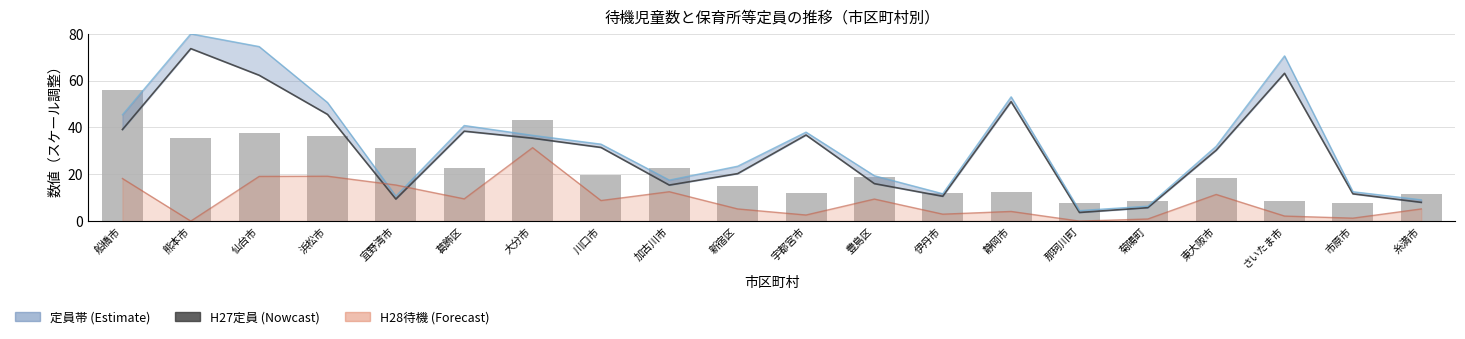

How many categories are shown in the chart?

20